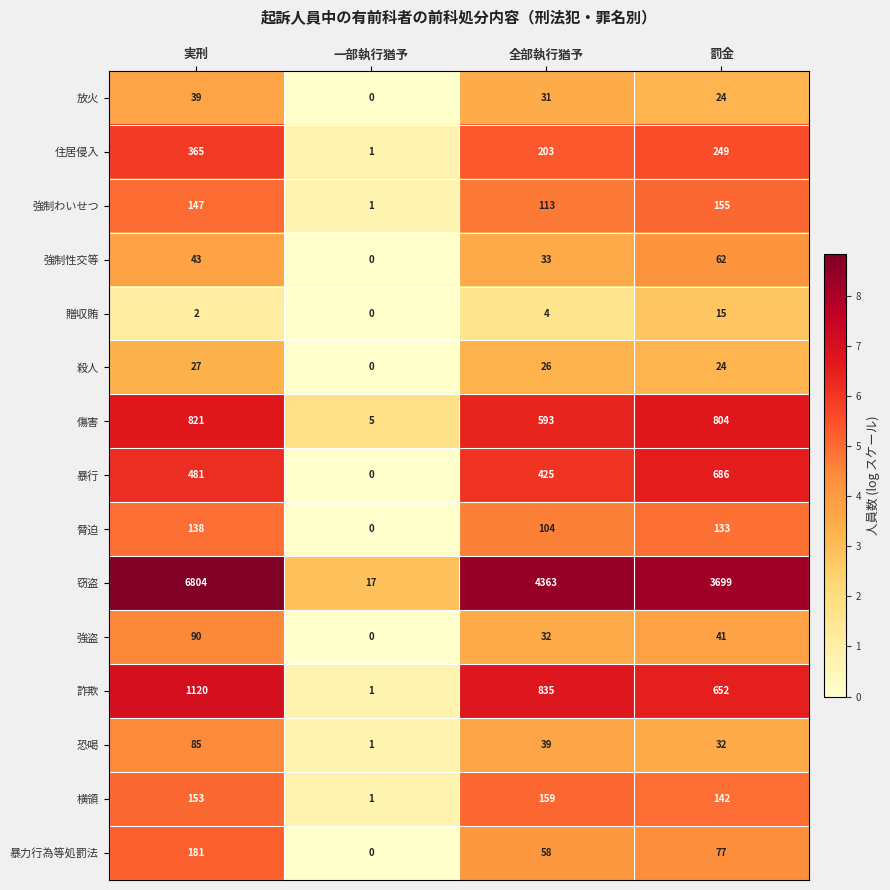

What is the spread (max minus min) of values at 罰金?

3684